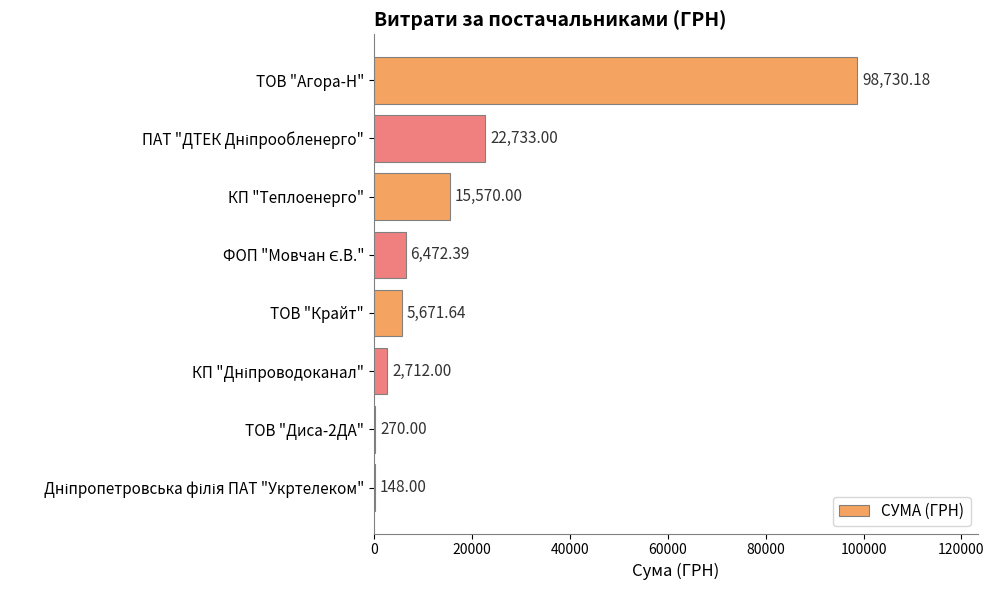

What is the ratio of the value at ТОВ "Агора-Н" to the value at ТОВ "Диса-2ДА"?

365.7